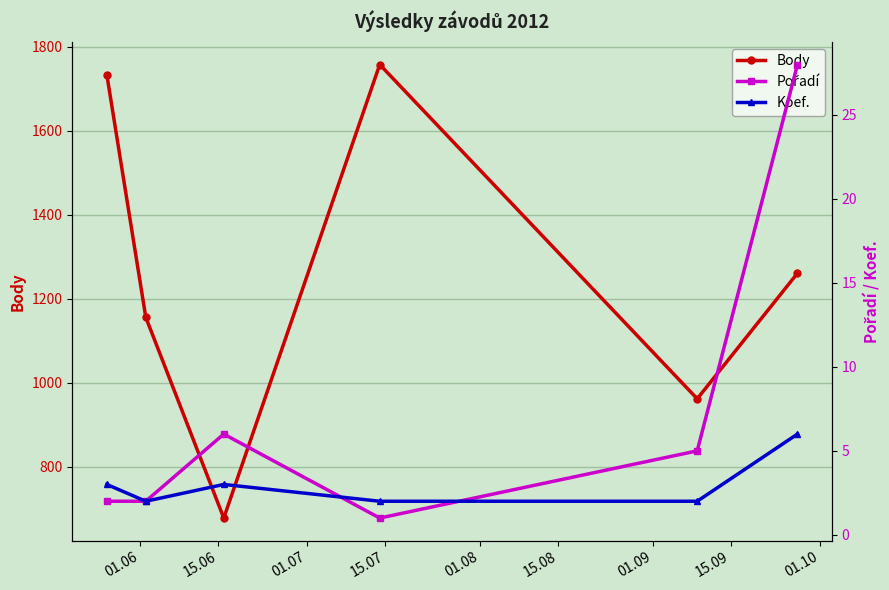

In Body, how many points are higher than both neighbors (excluding endpoints)?

1